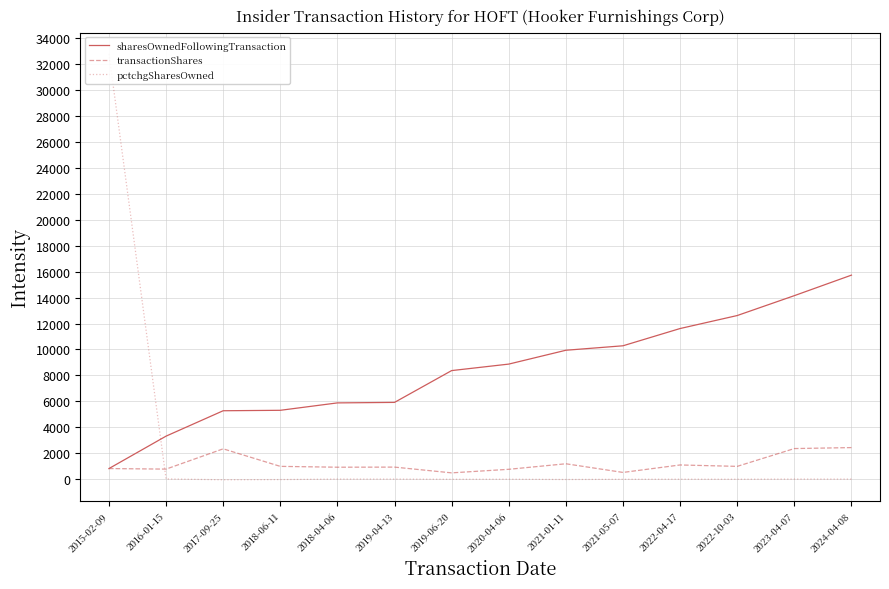

What is the spread (max minus min) of values at 2015-02-09?

31936